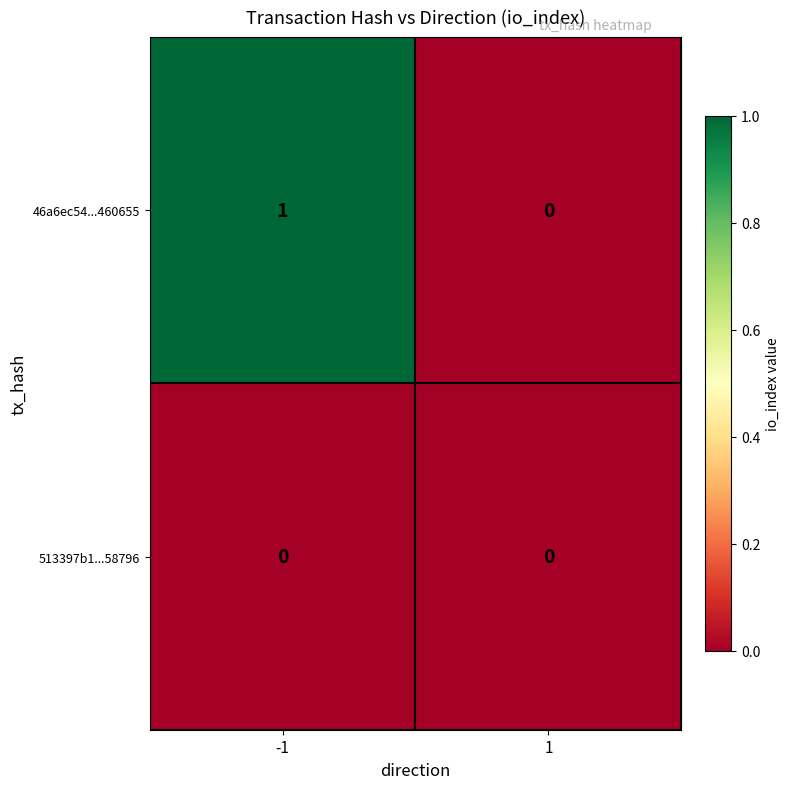

Rank the series at -1 from highest to lowest value.

46a6ec54...460655, 513397b1...58796